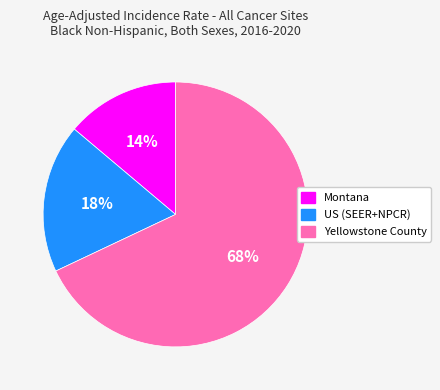

How many slices are in this pie chart?

3